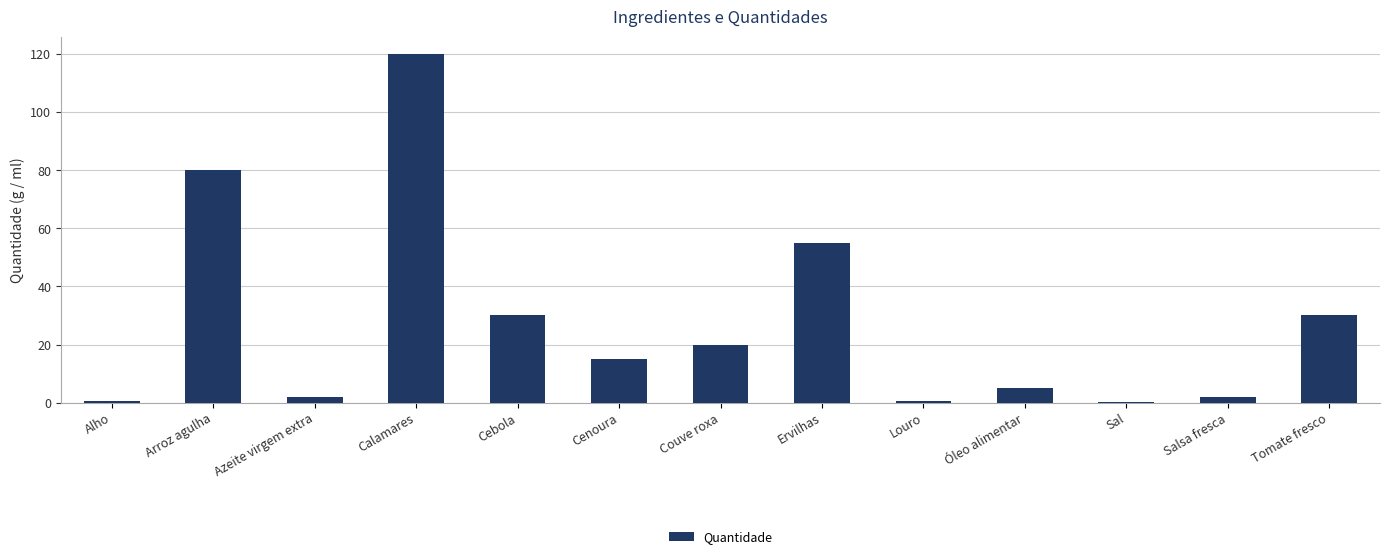

Count the number of data series in this chart.

1